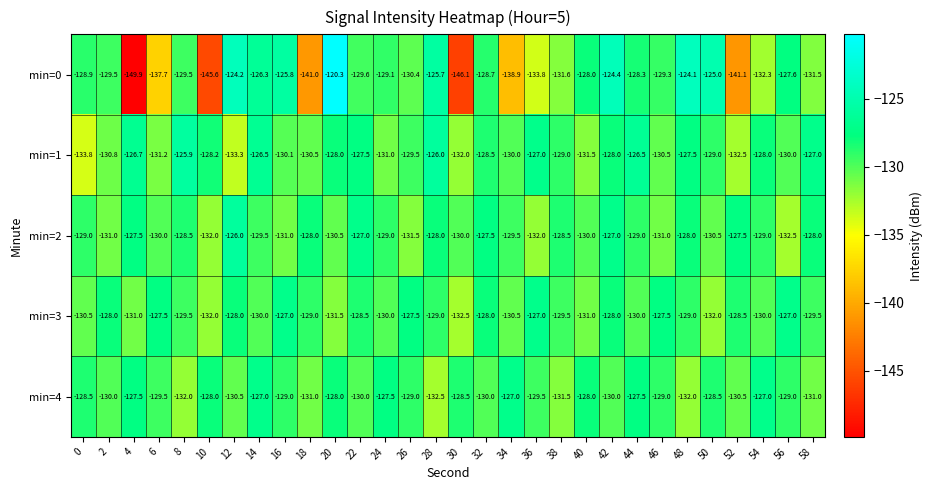

At which category is the sum across all series the highest?

42